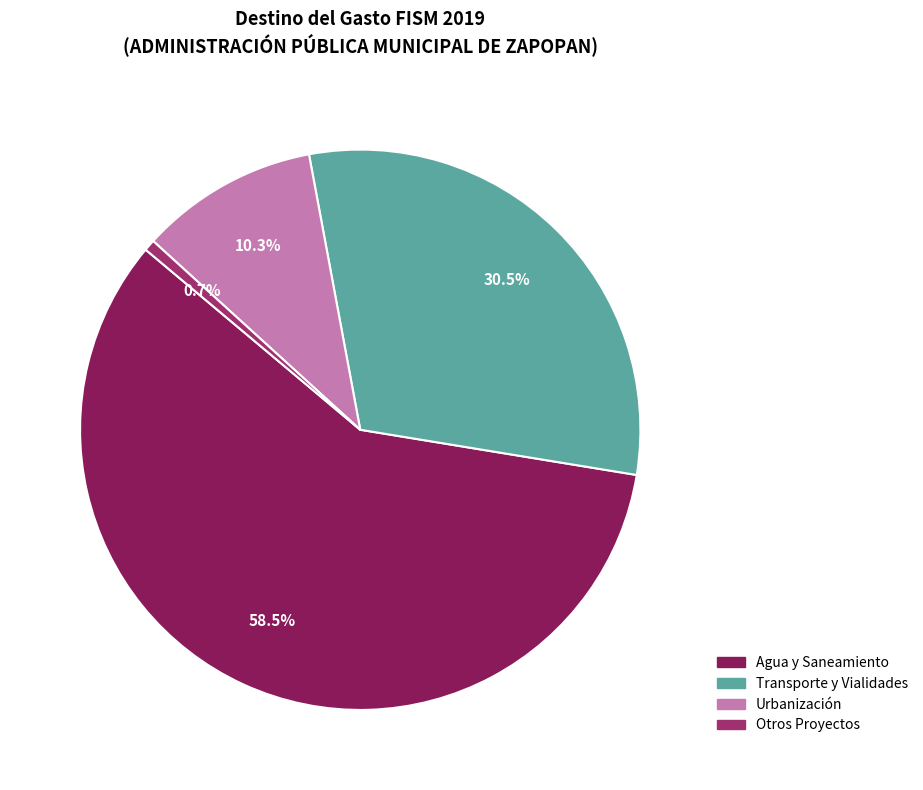

How many segments does this pie chart have?

4